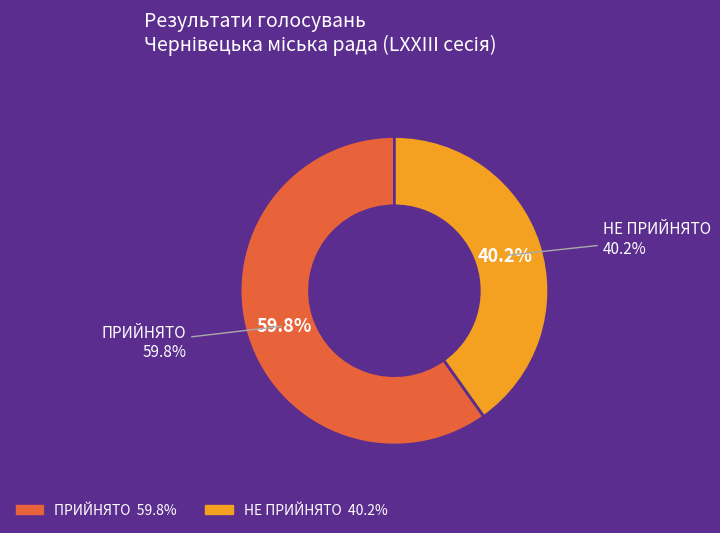

How many slices are in this pie chart?

2